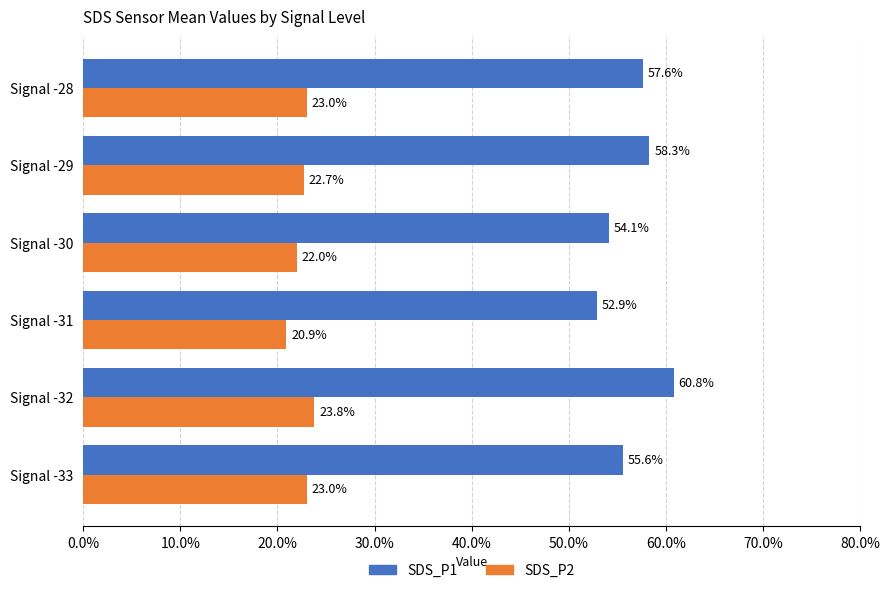

Which series has the largest total across all categories?

SDS_P1